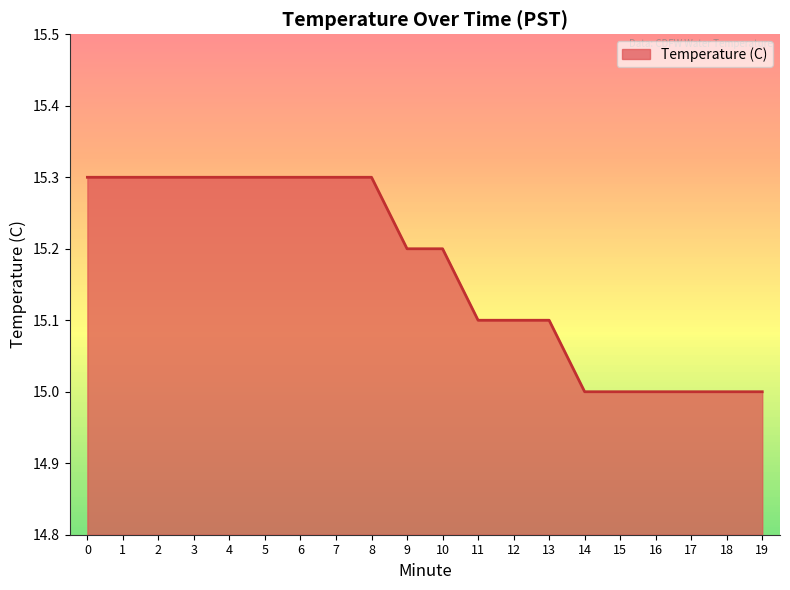

The chart shows a value of 15.2 at 9. True or false?

True